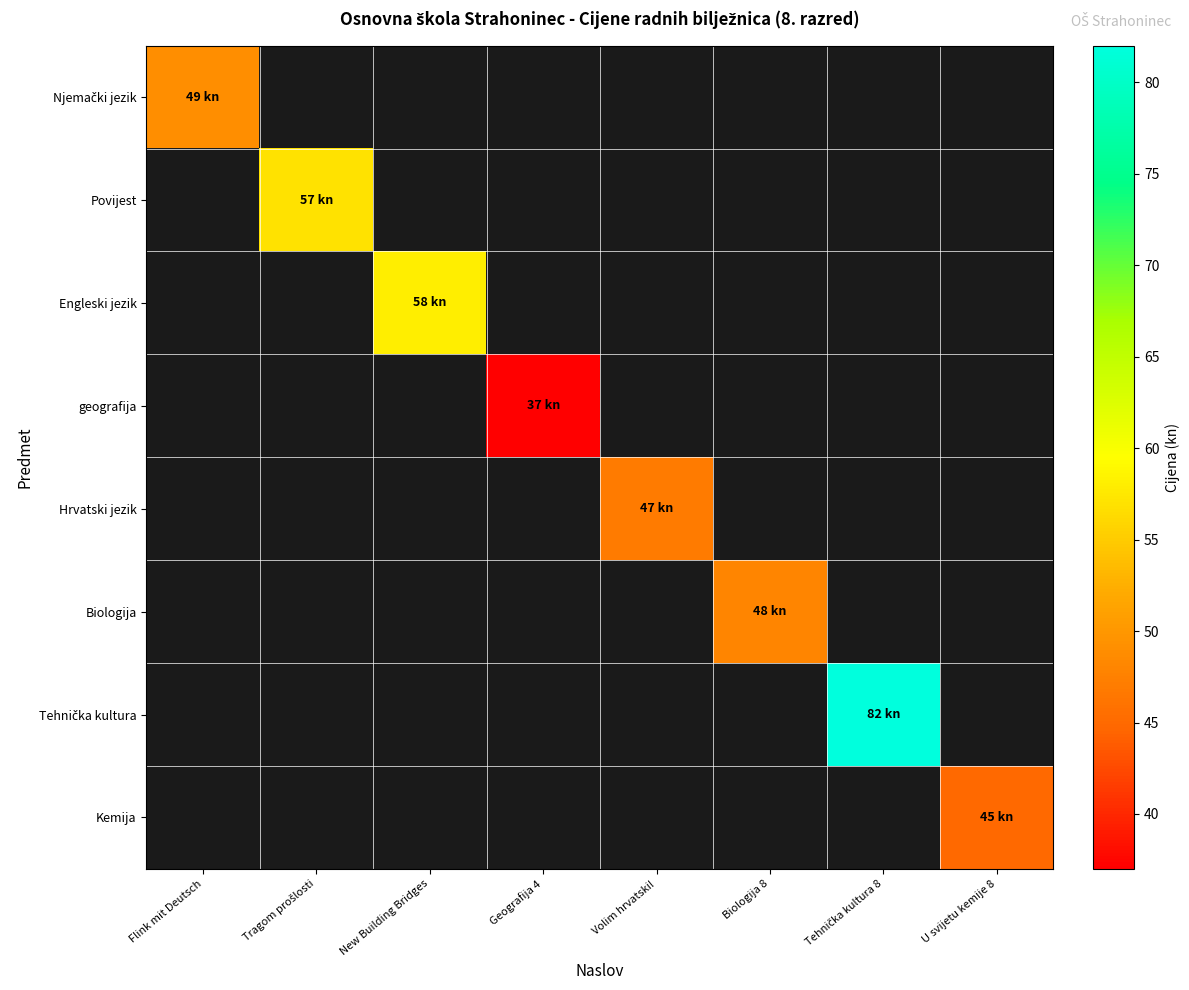

Where is Njemački jezik nearest to the value 49?

Flink mit Deutsch